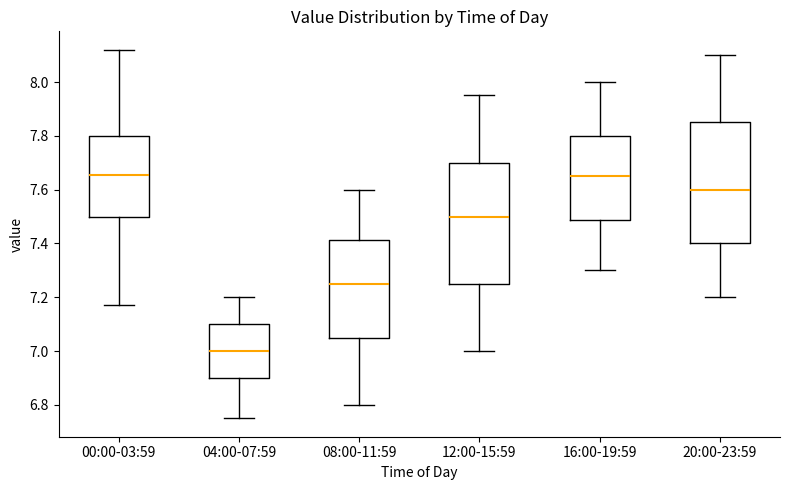

Reading left to right, read every box against the y-axis: the position of its median line, the range the box covers, and the ends of its whiskers. The values are not printed on the chart, so give them approximately, as read against the axis.

00:00-03:59: median 7.66, box 7.50 to 7.80, whiskers 7.18 to 8.12
04:00-07:59: median 7.00, box 6.90 to 7.10, whiskers 6.76 to 7.20
08:00-11:59: median 7.26, box 7.06 to 7.42, whiskers 6.80 to 7.60
12:00-15:59: median 7.50, box 7.26 to 7.70, whiskers 7.00 to 7.96
16:00-19:59: median 7.66, box 7.48 to 7.80, whiskers 7.30 to 8.00
20:00-23:59: median 7.60, box 7.40 to 7.86, whiskers 7.20 to 8.10